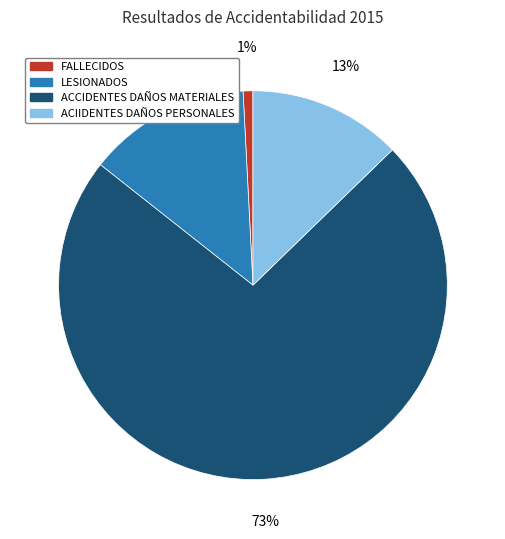

How many slices are in this pie chart?

4